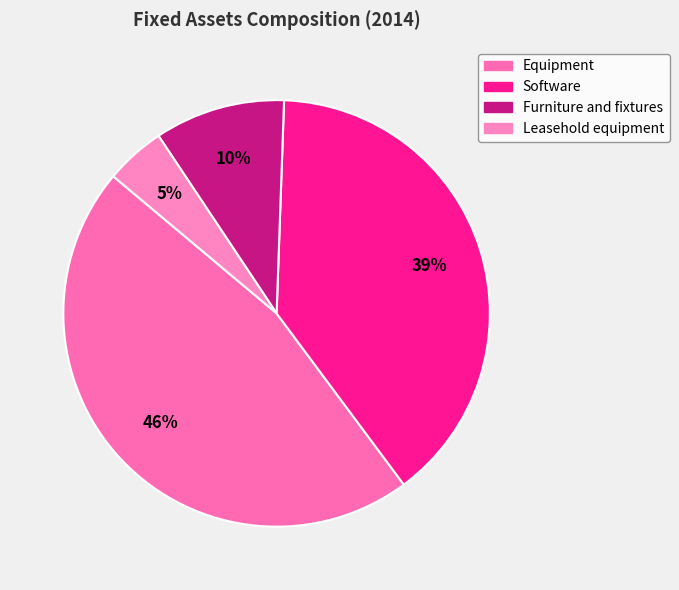

How many slices are in this pie chart?

4